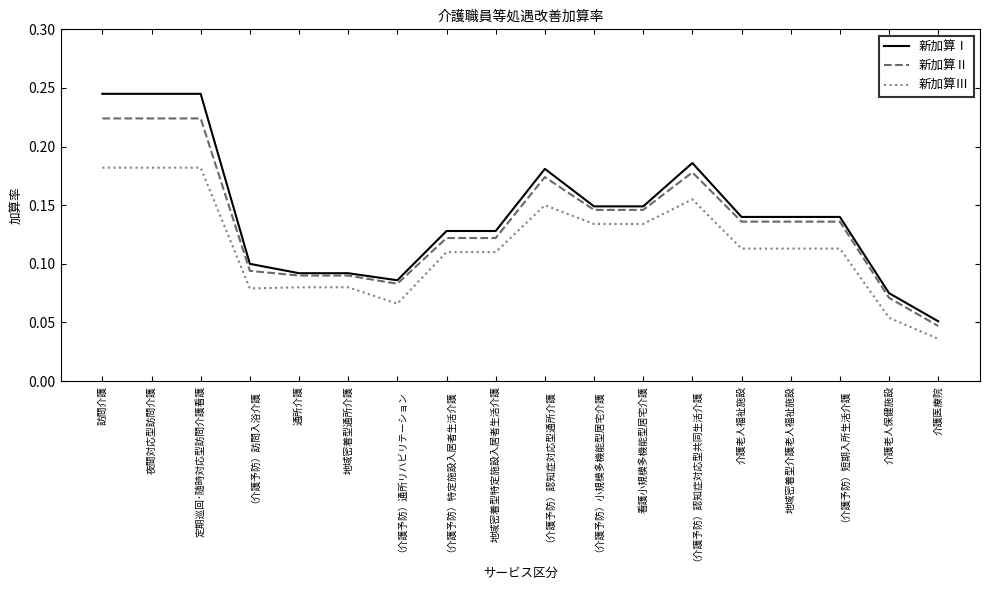

At which category does the chart reach its minimum across all series?

介護医療院